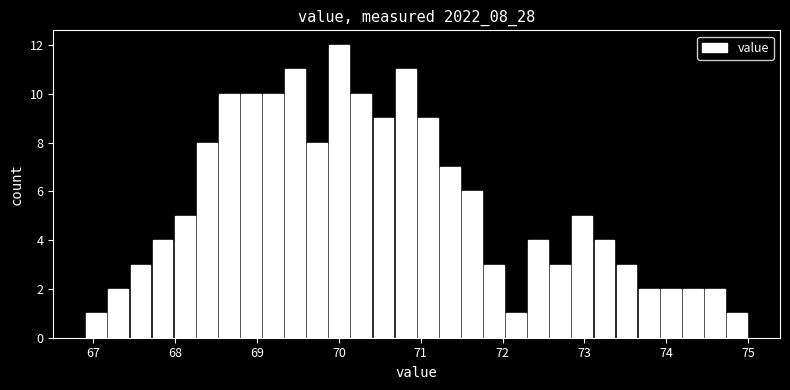

Read against the x-axis, roughly where is the centre of the tallest bar?

70.0